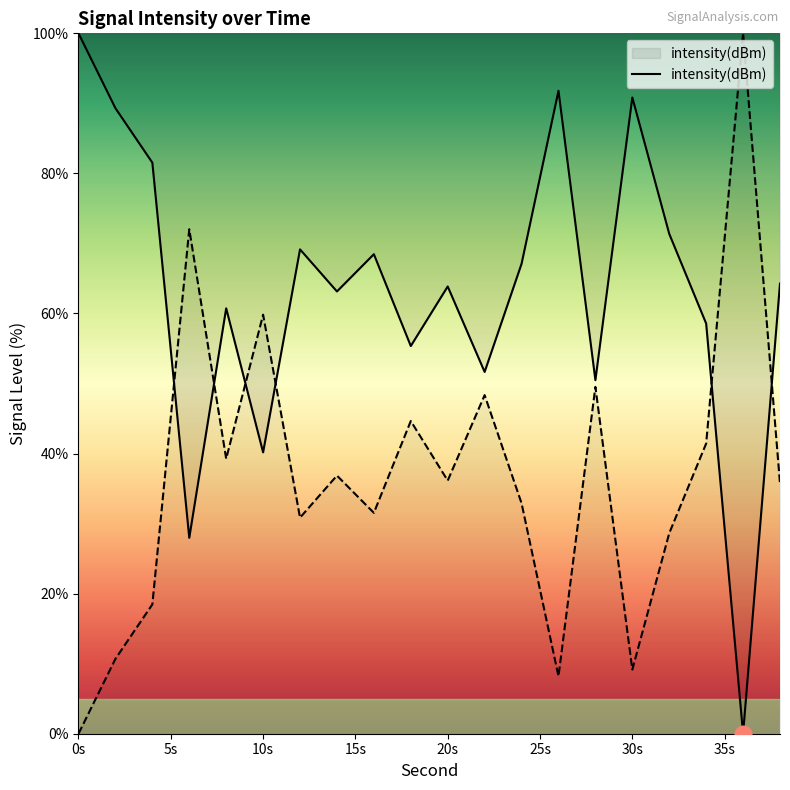

Approximately how many times larger is the value at 6 compared to 38?

0.4